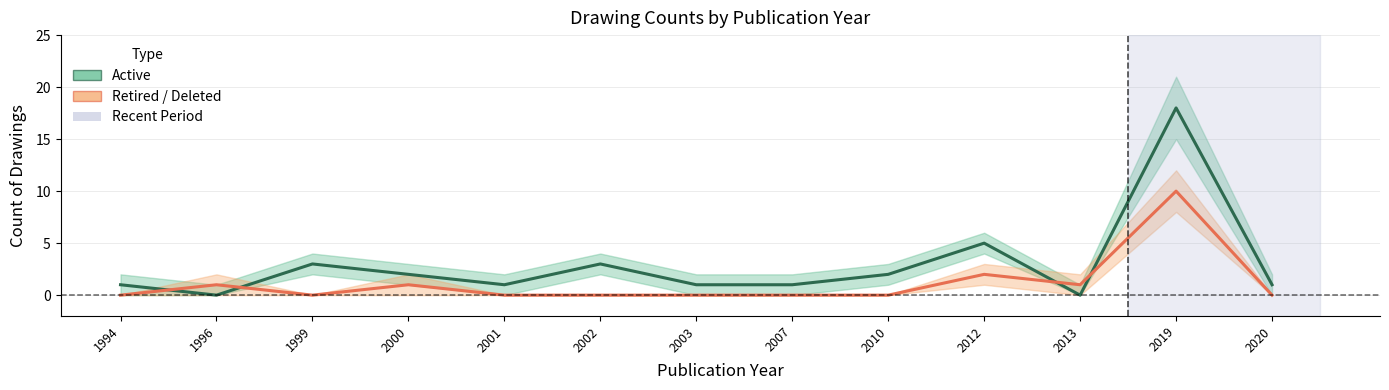

Which has a higher value, 1994 or 2020?

1994